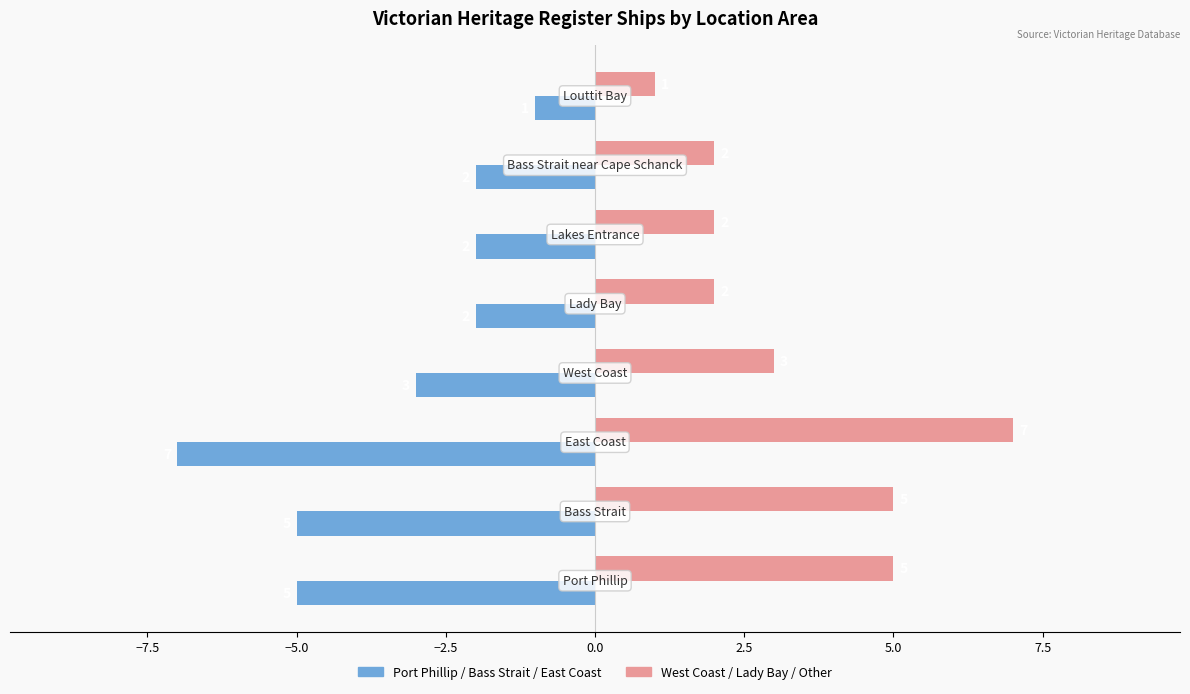

What is the smallest value displayed?

-7